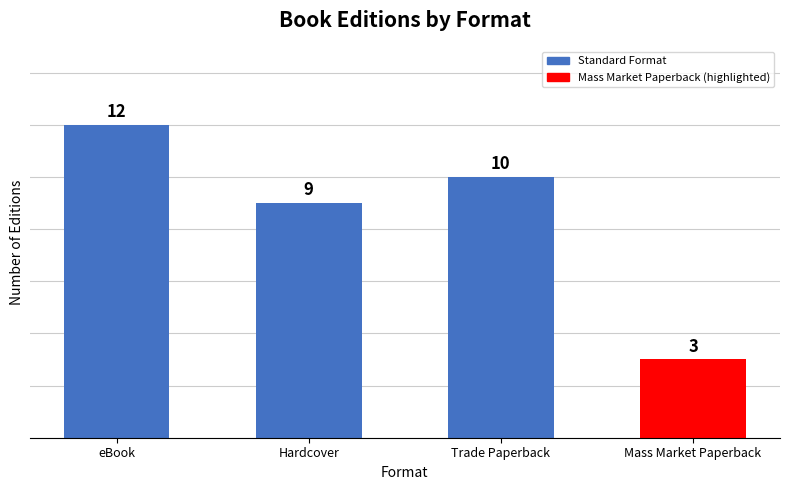

True or false: the data shows 10 at Trade Paperback.

True